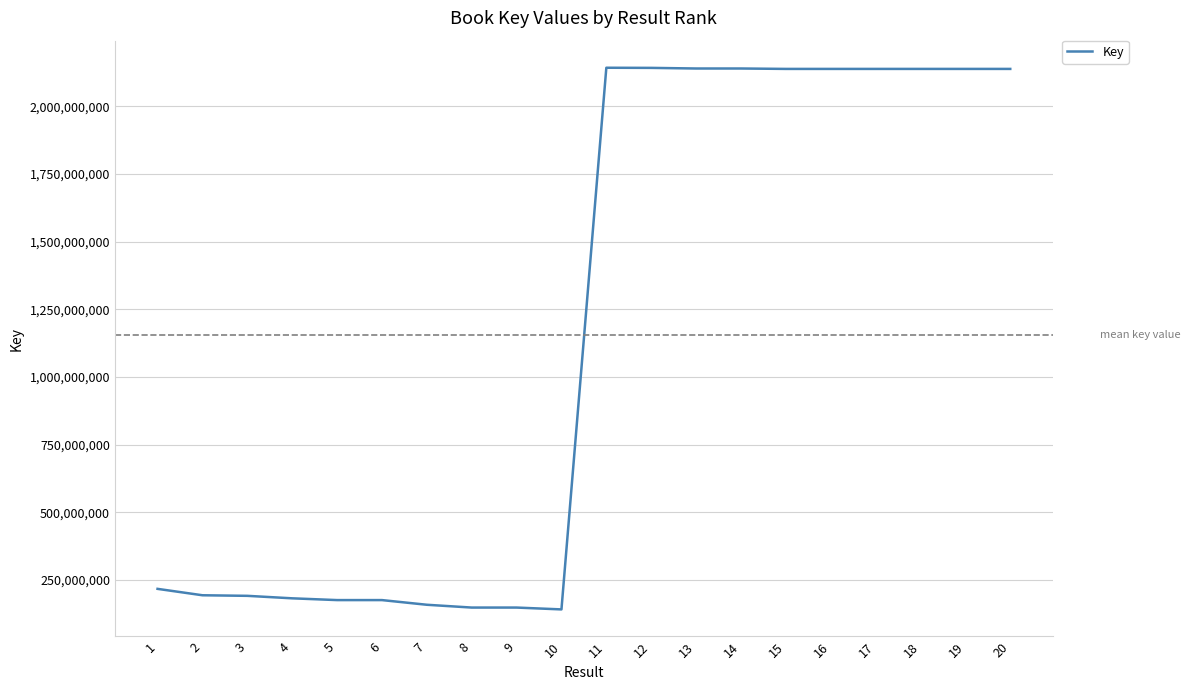

How many series are shown in this chart?

1